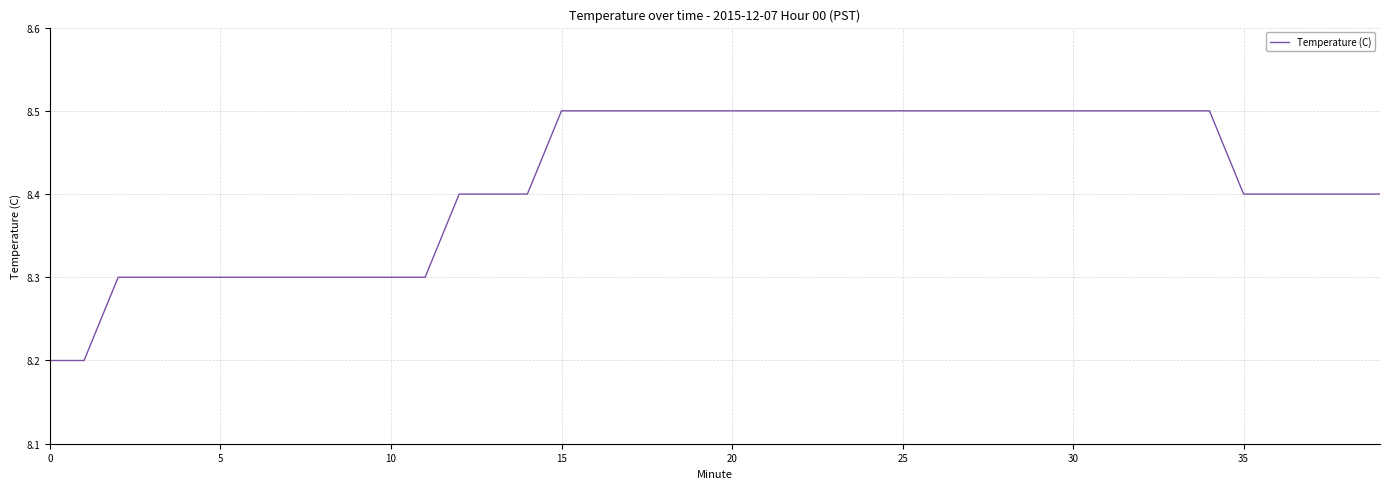

What is the minimum value shown in the chart?

8.2